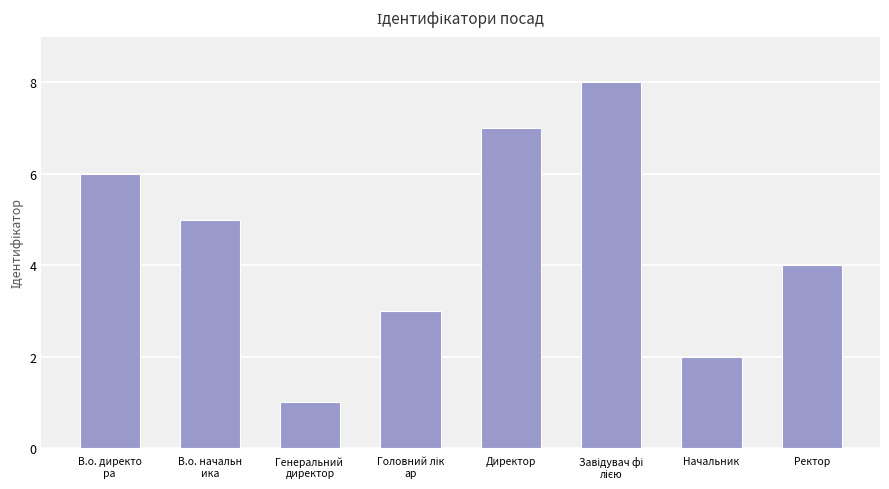

Where does the data first go above 5?

В.о. директо
ра